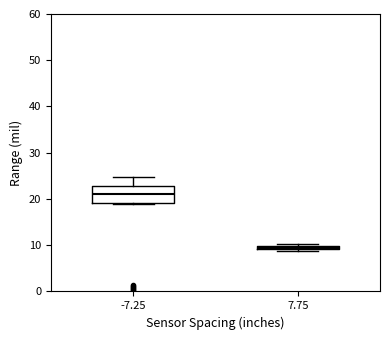

Which box's median line is the lowest?

7.75